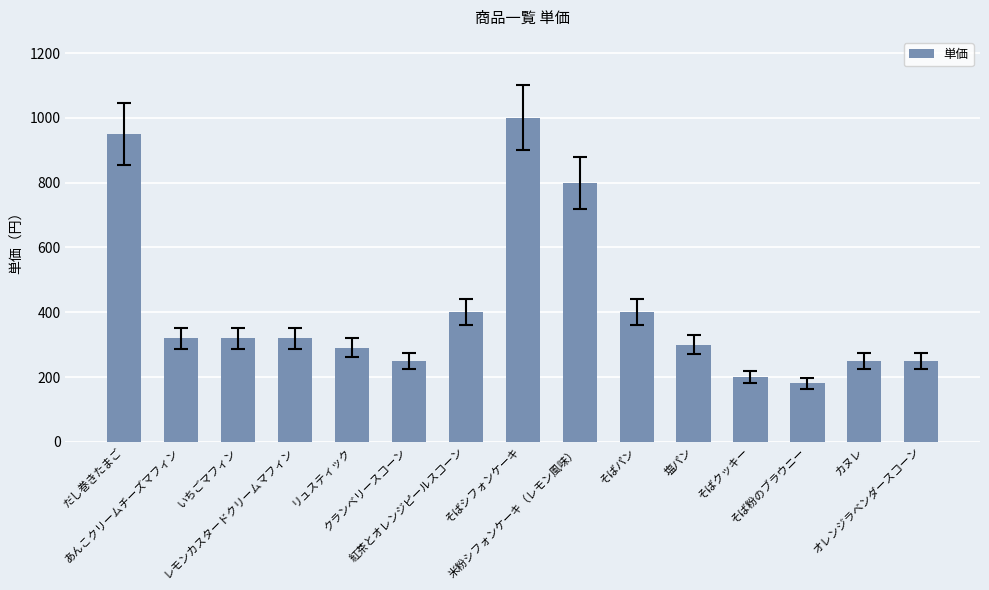

Reading right to left, extract all data points from this chart.

オレンジラベンダースコーン=250	カヌレ=250	そば粉のブラウニー=180	そばクッキー=200	塩パン=300	そばパン=400	米粉シフォンケーキ（レモン風味）=800	そばシフォンケーキ=1000	紅茶とオレンジピールスコーン=400	クランベリースコーン=250	リュスティック=290	レモンカスタードクリームマフィン=320	いちごマフィン=320	あんこクリームチーズマフィン=320	だし巻きたまご=950